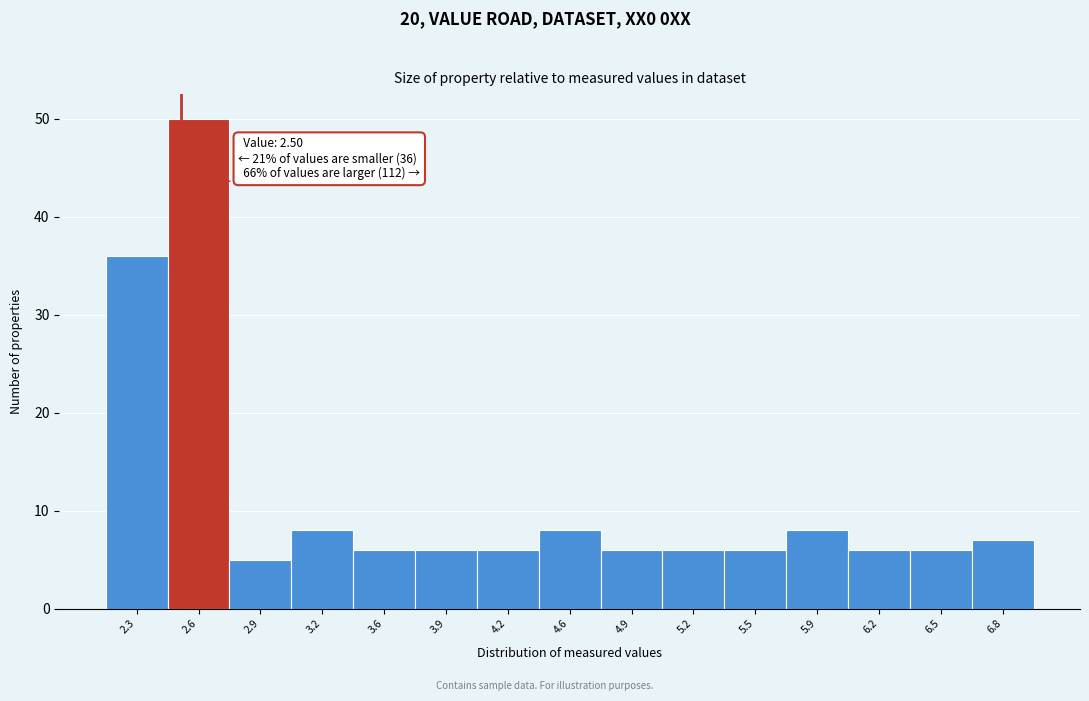

Which range on the x-axis has the tallest bar?

2.45 to 2.75